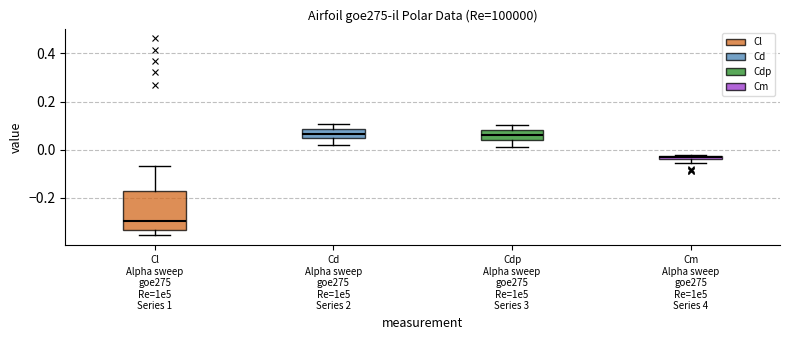

Comparing the boxes themselves (not the whiskers), which one is the tallest?

Cl Alpha sweep goe275 Re=1e5 Series 1